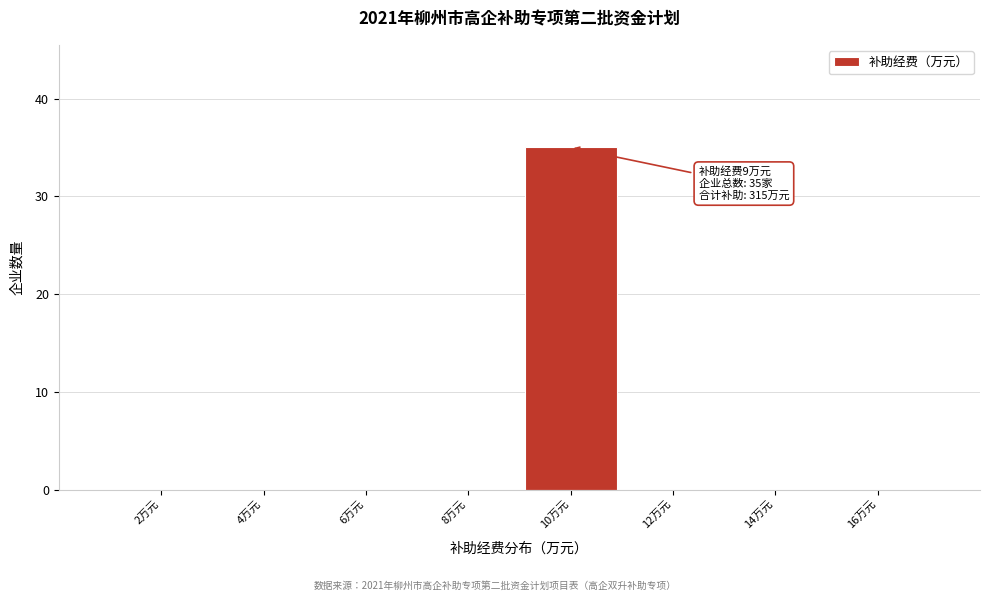

Reading left to right, list all the values displayed in this chart.

2万元=0	4万元=0	6万元=0	8万元=0	10万元=35	12万元=0	14万元=0	16万元=0